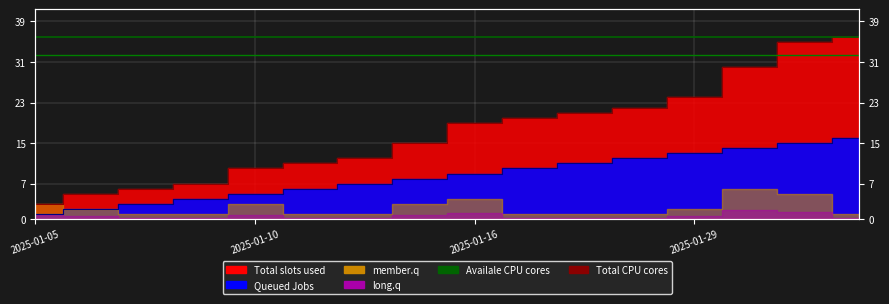

Is it true that Availale CPU cores equals 57.0 at 2025-01-05?

False